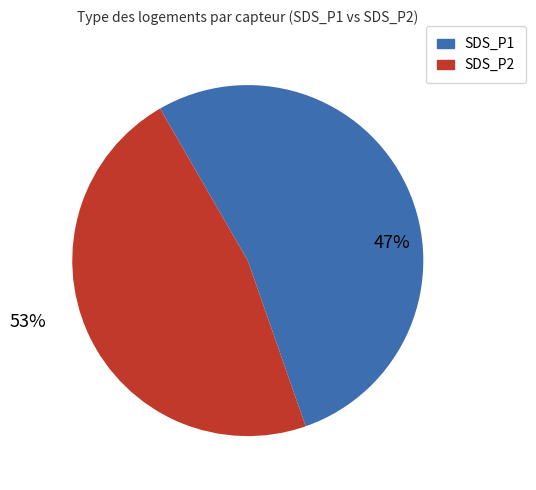

Is 3 the majority of the pie?

No